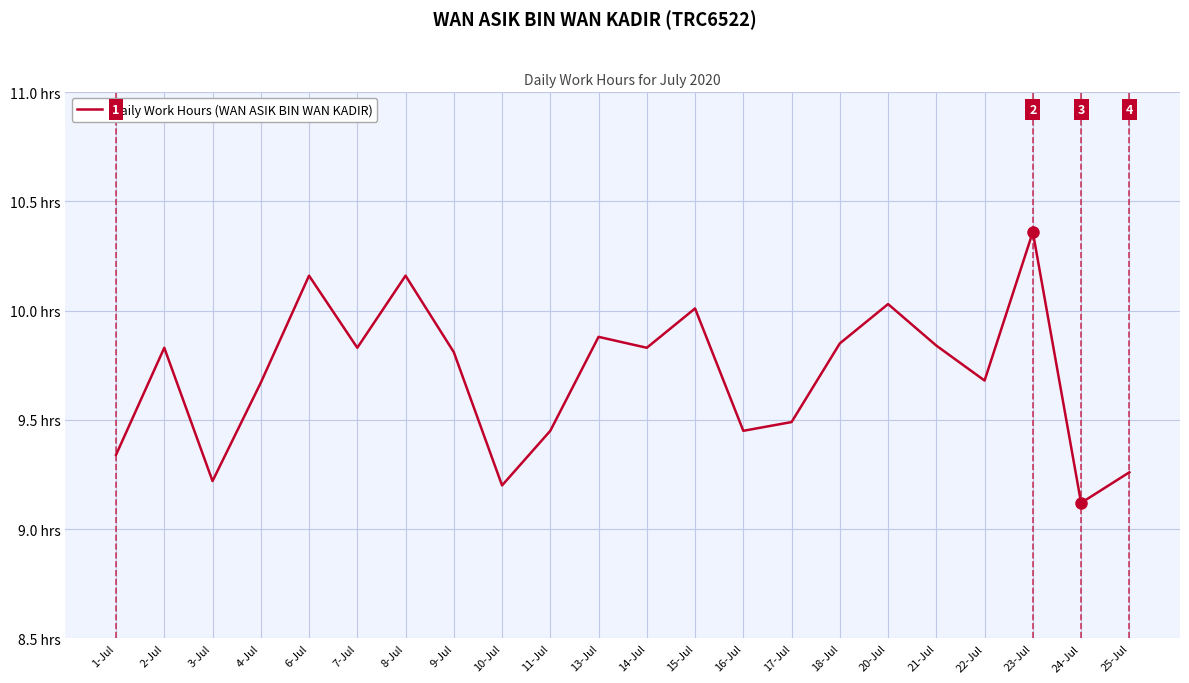

Does the chart display data point markers on the line(s)?

No